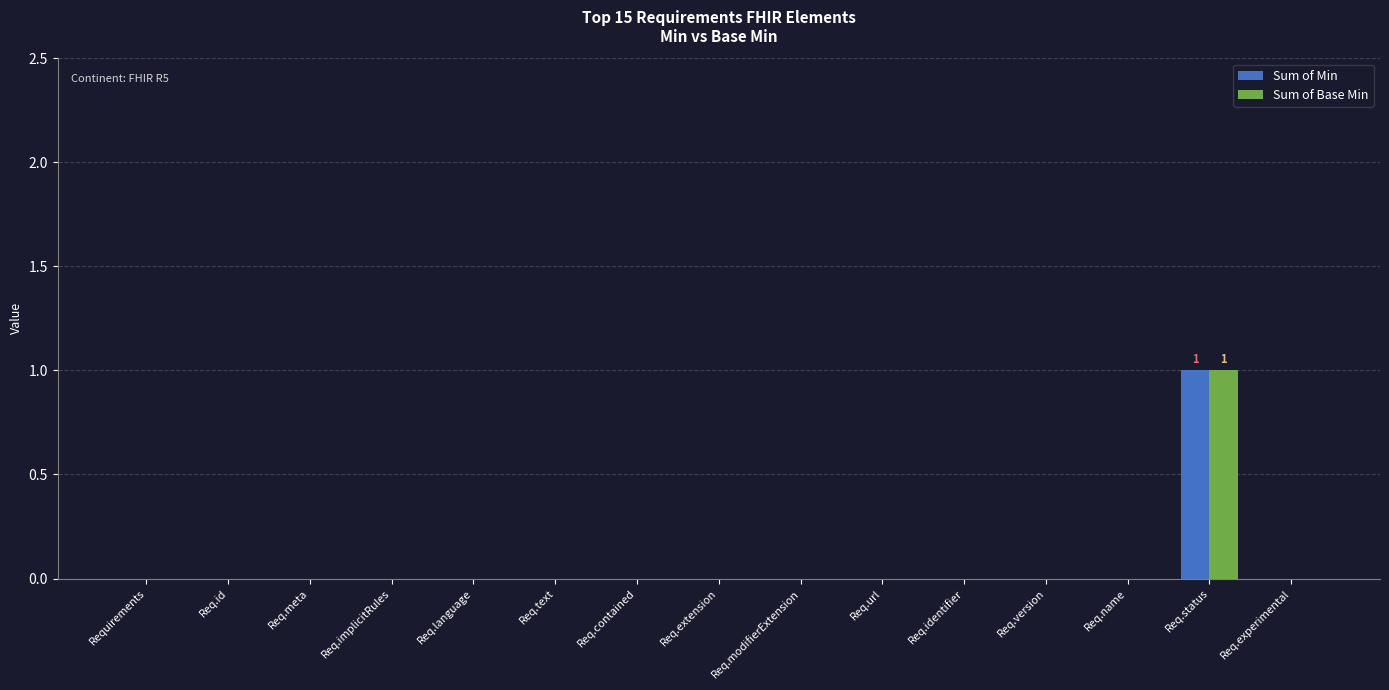

The Sum of Min series shows 0 at Req.meta. True or false?

True